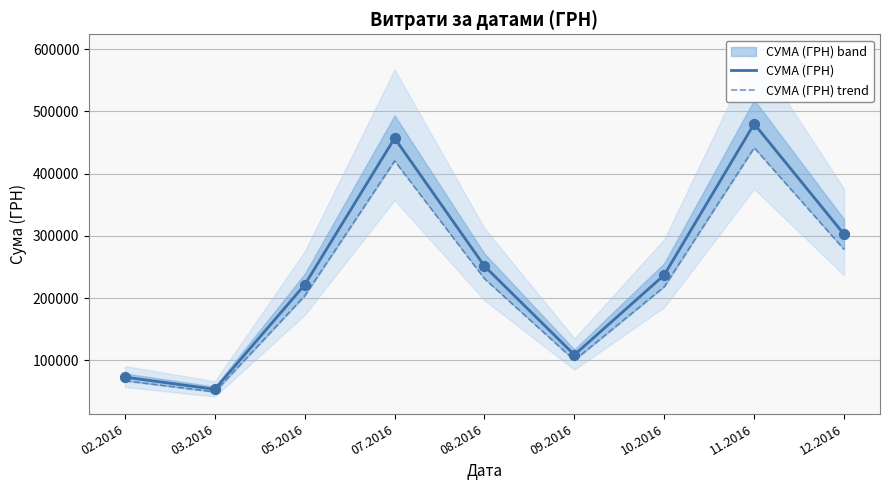

Which series has the widest spread of Y values?

СУМА (ГРН)